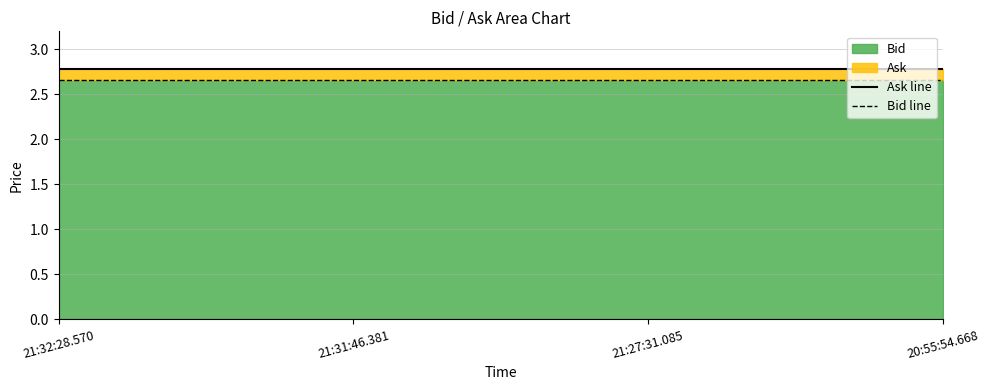

What is the sum of all Ask line values?

11.1